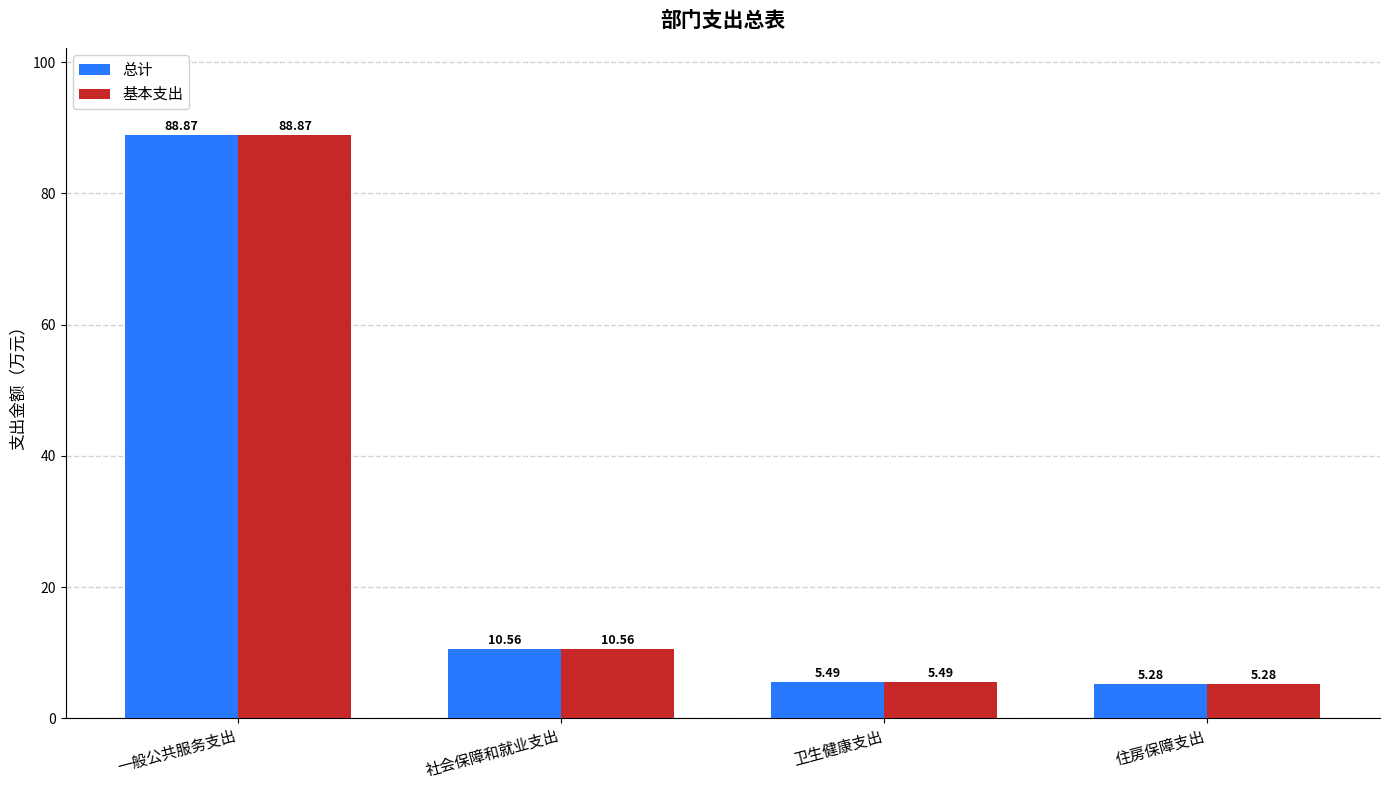

What is the value of the 基本支出 bar at the 2nd from the left?

10.6